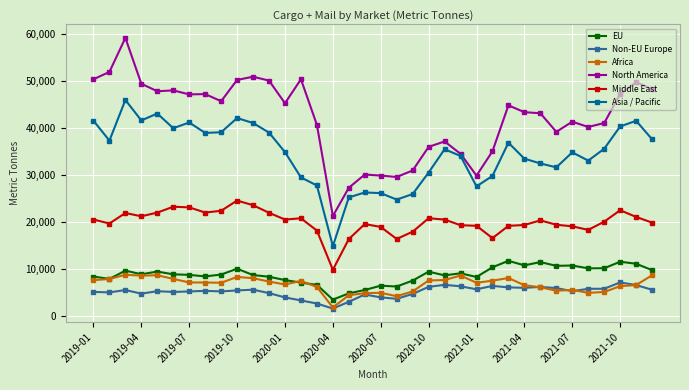

How many lines are shown in the chart?

6